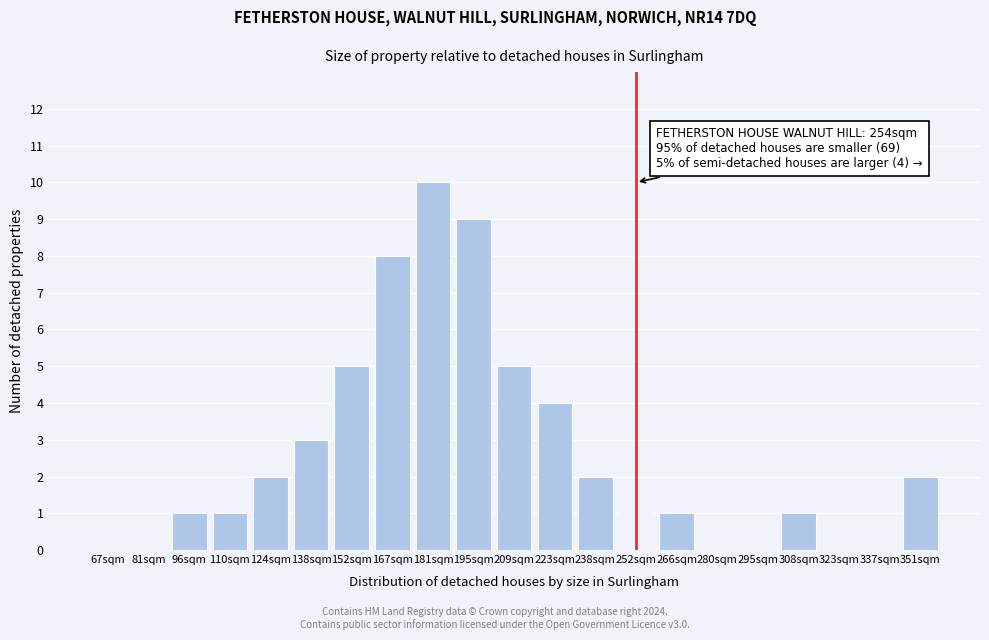

Reading right to left, what are all the values shown in this chart?

351sqm=2	337sqm=0	323sqm=0	308sqm=1	295sqm=0	280sqm=0	266sqm=1	252sqm=1	238sqm=2	223sqm=4	209sqm=5	195sqm=9	181sqm=10	167sqm=8	152sqm=5	138sqm=3	124sqm=2	110sqm=1	96sqm=1	81sqm=0	67sqm=0